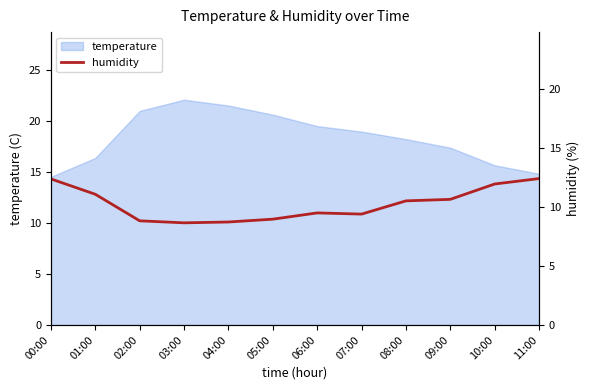

Which category has the lowest value across all series?

03:00